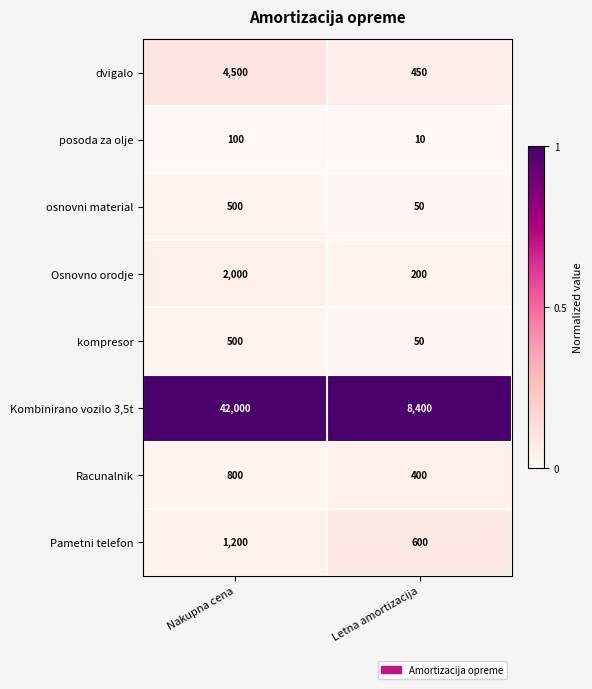

What is the total value across all series at Letna amortizacija?

10160